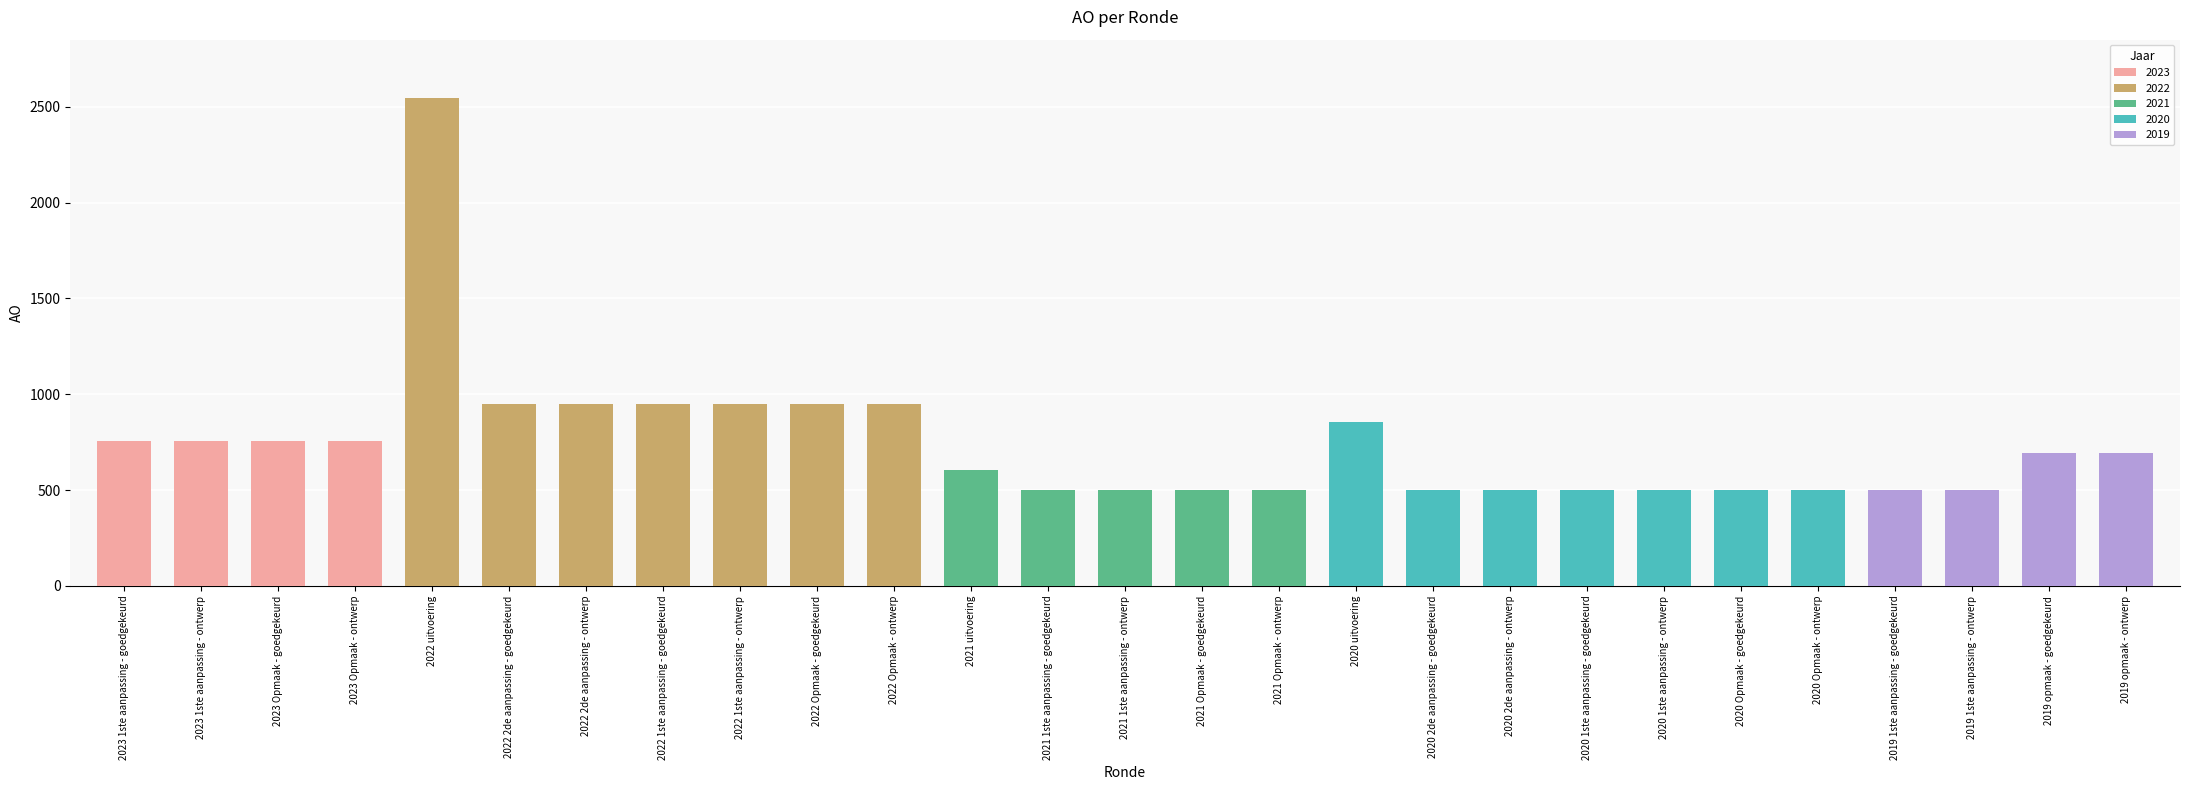

What is the label of the 12th bar from the left?

2021 uitvoering